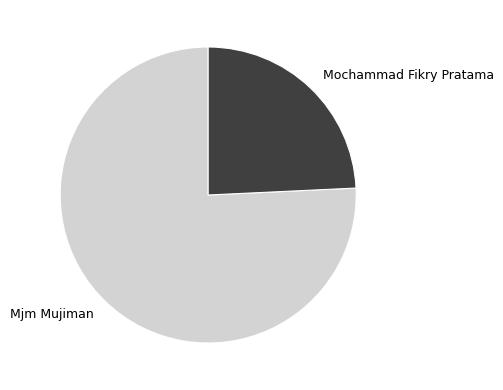

How many segments does this pie chart have?

2